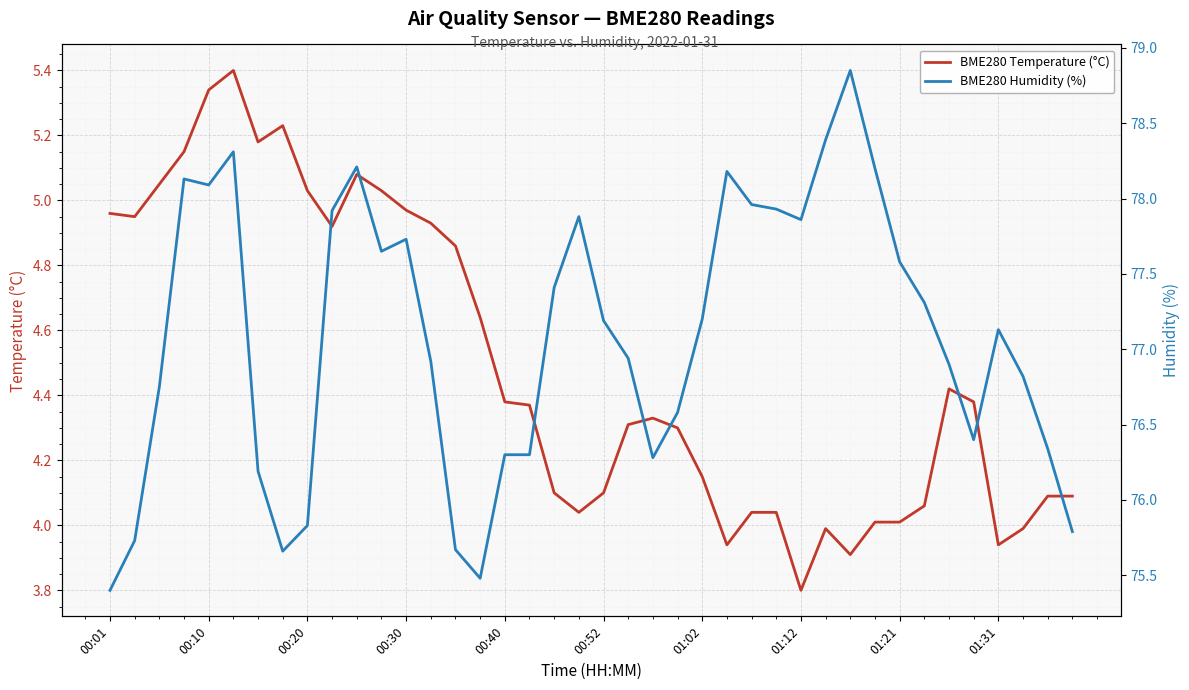

What is the maximum value for BME280 Temperature (°C)?

5.4